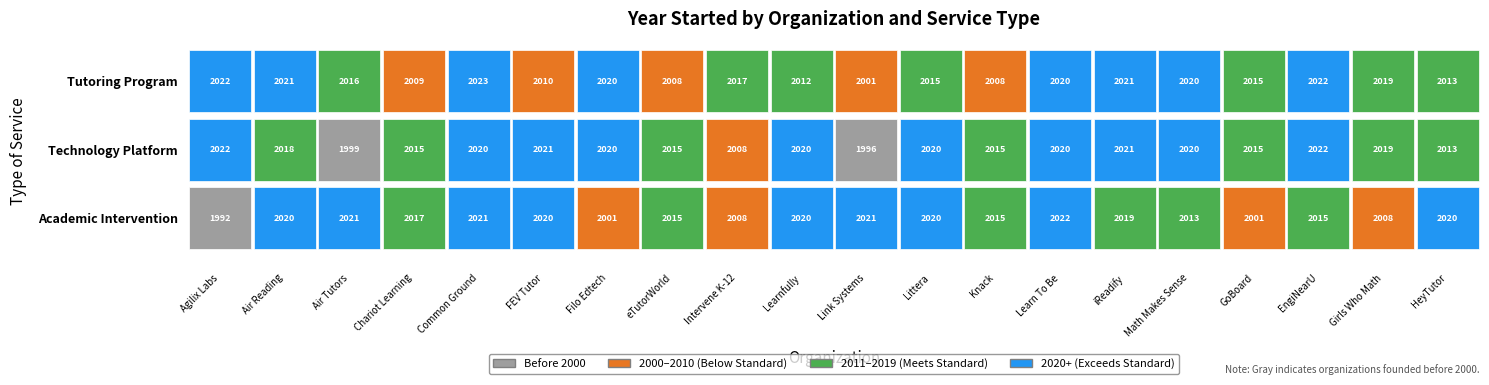

List the series in order of their peak value, highest first.

Tutoring Program, Technology Platform, Academic Intervention